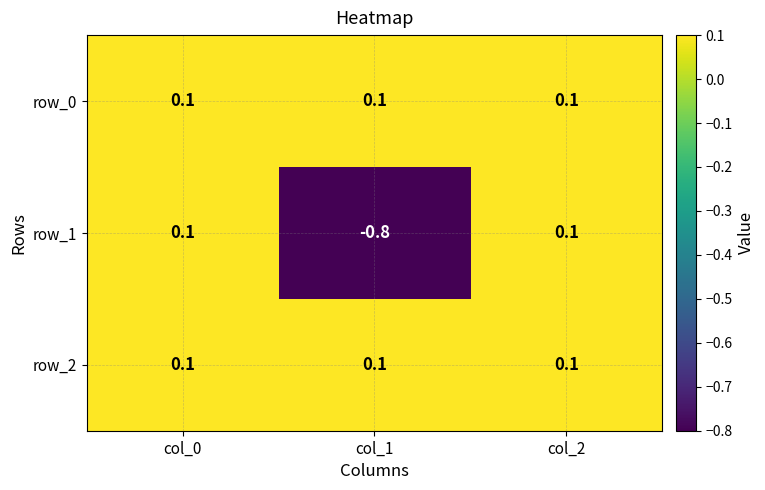

How many values in row_1 are below zero?

1